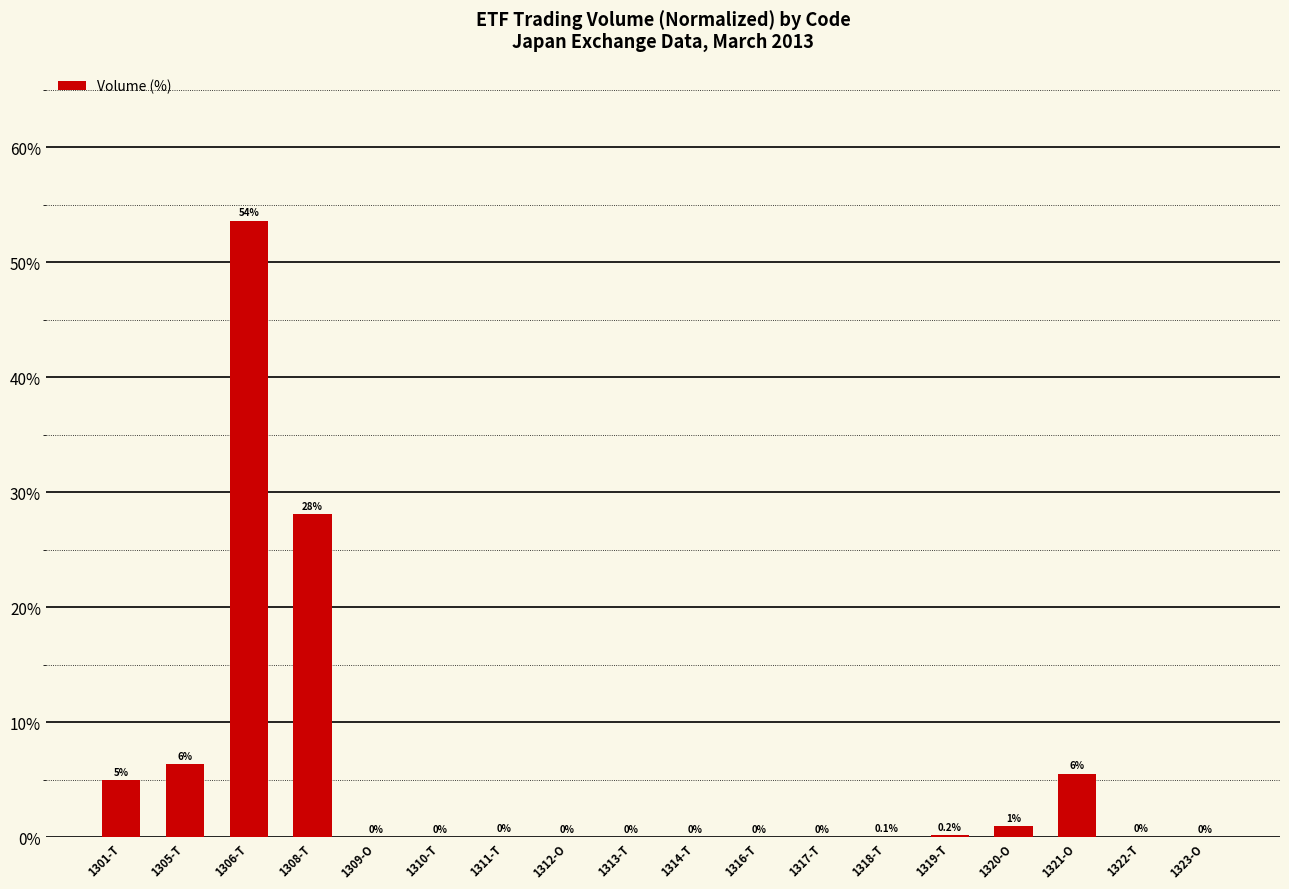

Where is the data nearest to the value 26?

1308-T